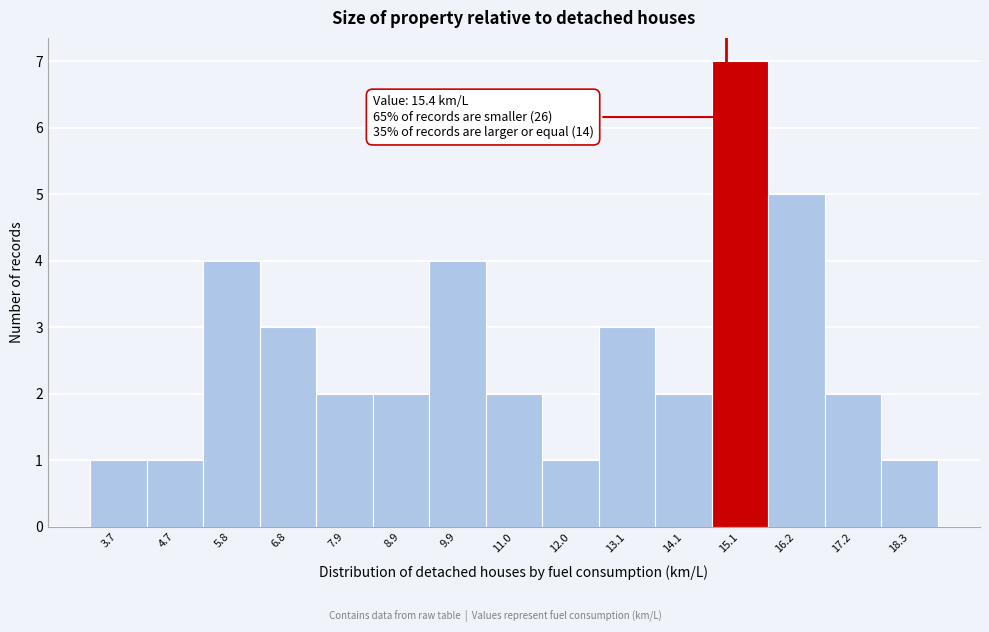

Reading left to right, list all the values displayed in this chart.

1	1	4	3	2	2	4	2	1	3	2	7	5	2	1